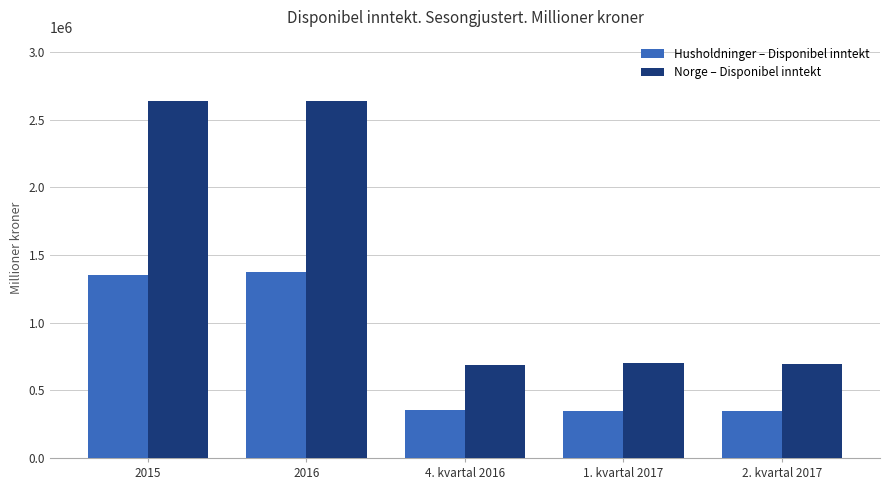

What is the highest value of the Norge – Disponibel inntekt series?

2638628